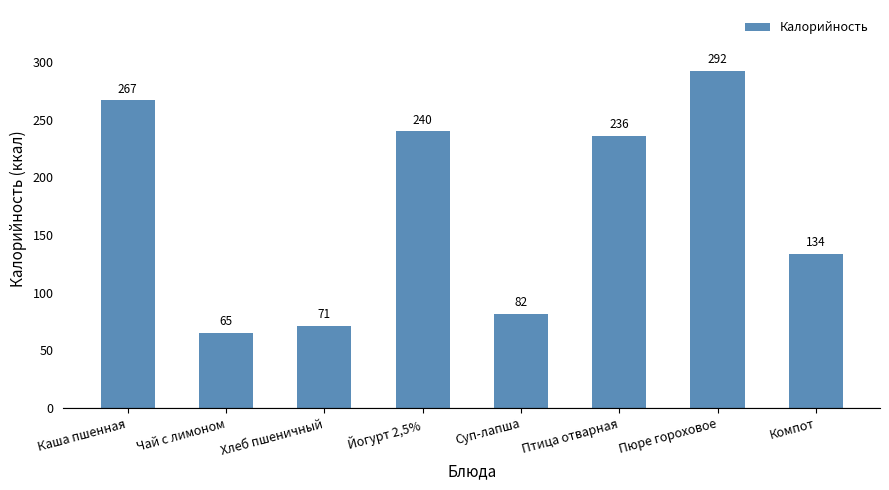

What is the label of the 1st bar from the left?

Каша пшенная